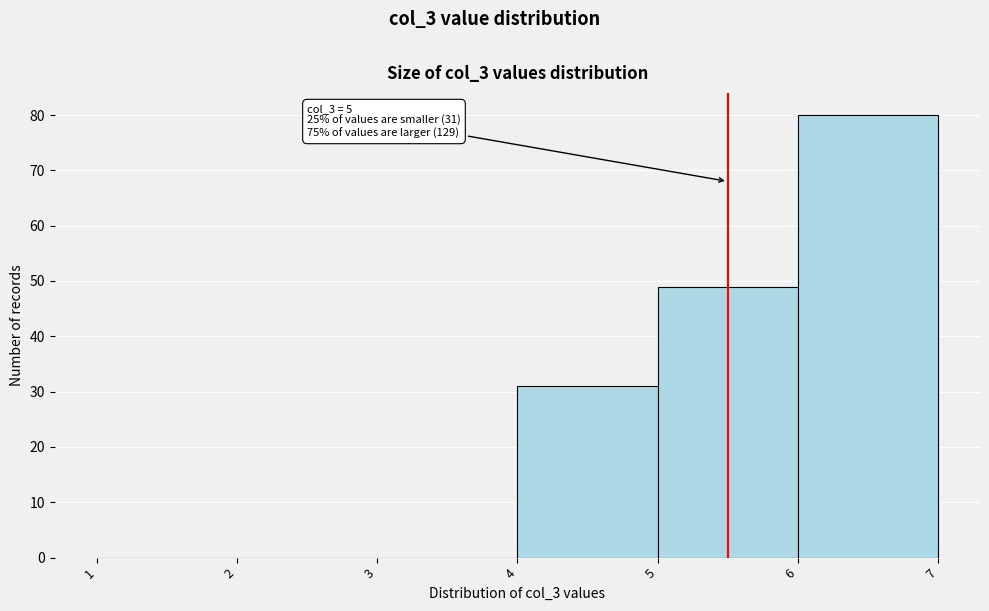

Which range on the x-axis has the tallest bar?

6 to 7